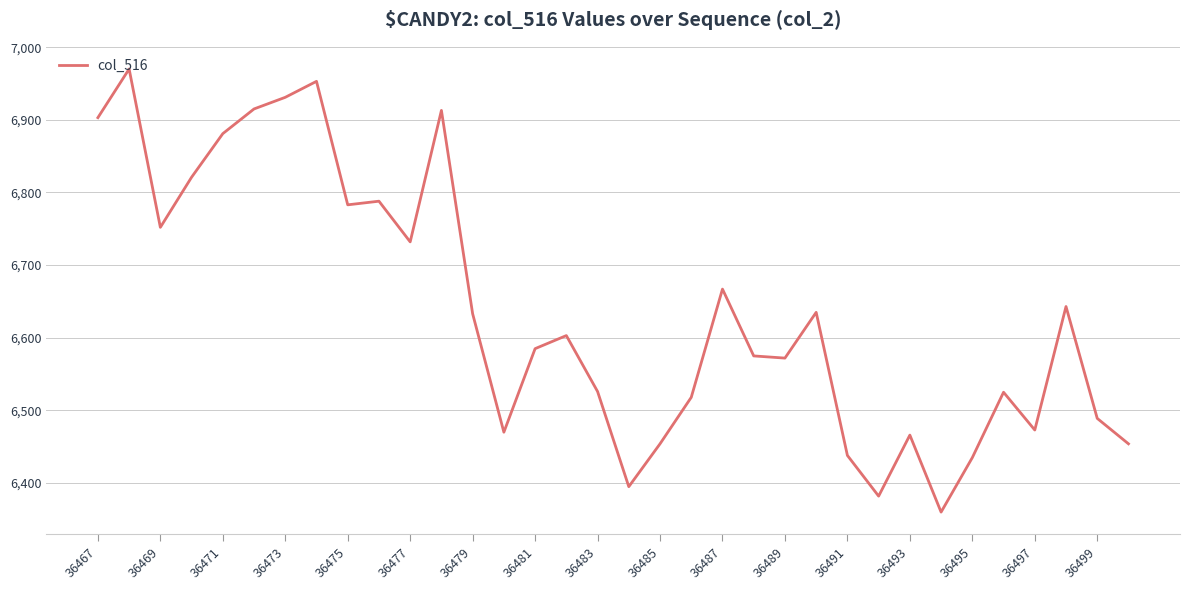

What is the minimum value shown in the chart?

6360